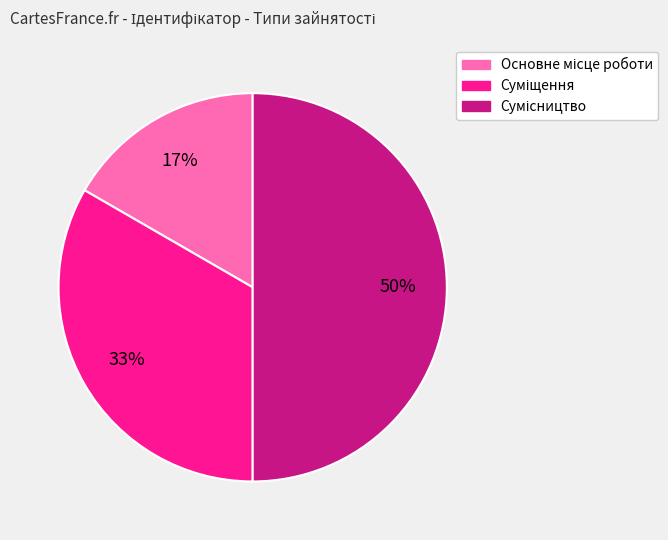

To the nearest percent, what is the average slice percentage?

33%